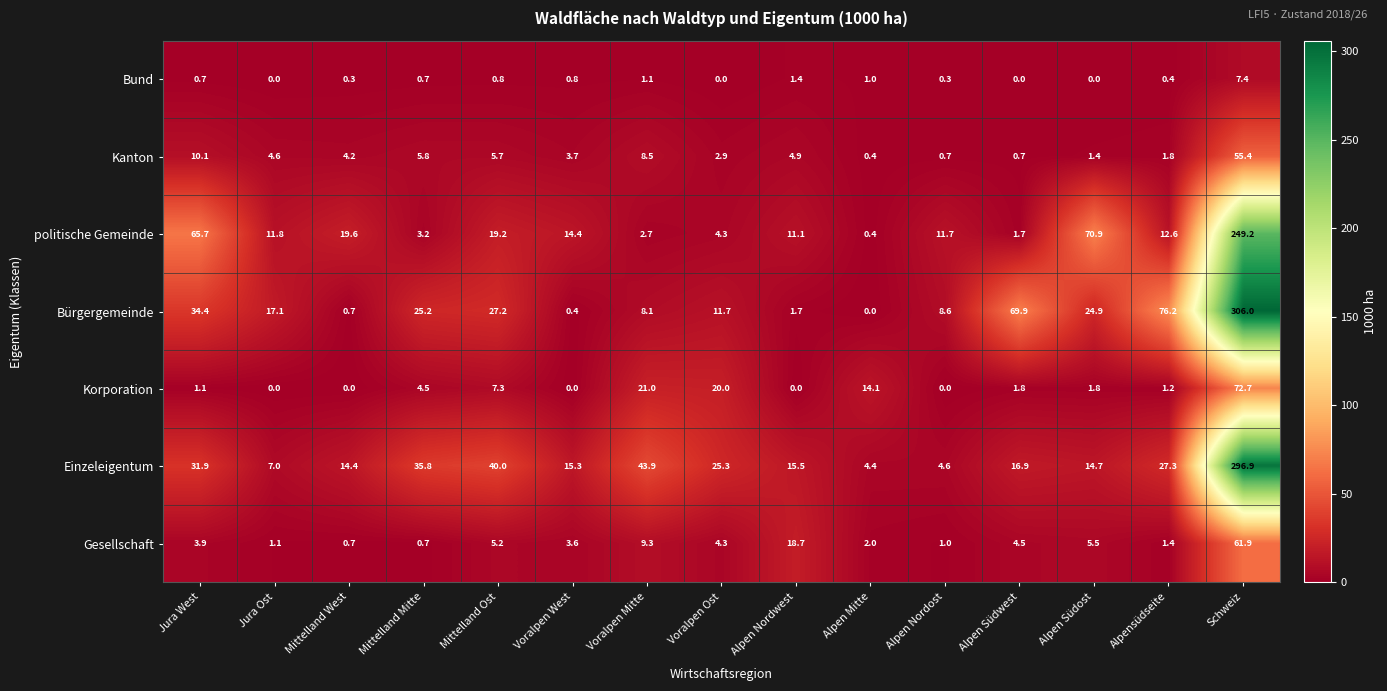

True or false: Einzeleigentum has a value of 296.9 at Schweiz.

True